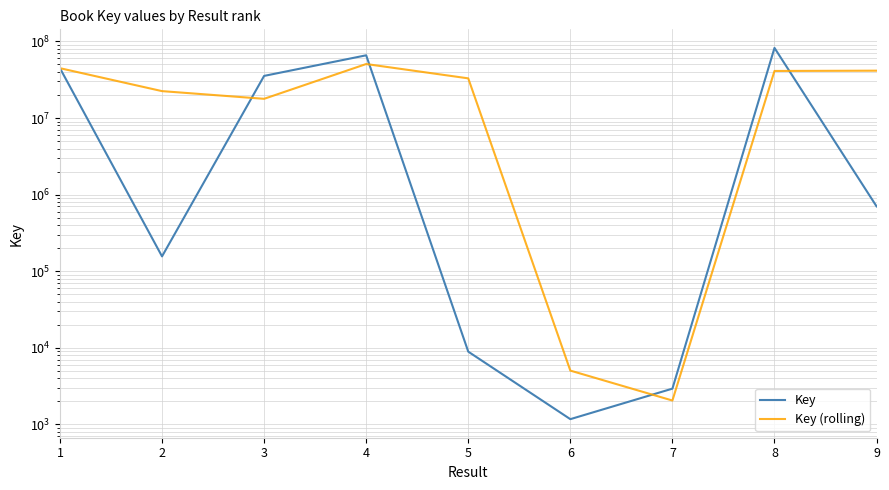

What is the average value of the Key (rolling) series?

27927942